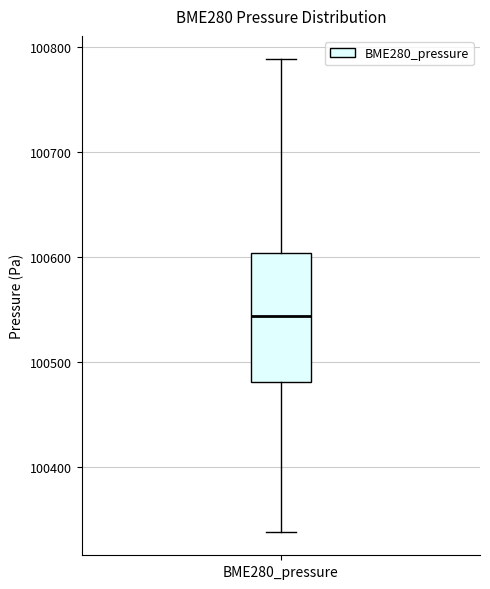

Transcribe this box plot: give where the median line is, the range the box spans, and where the two whiskers end, as read against the y-axis. The values are not printed on the chart, so give them approximately, as read against the axis.

median 100540, box 100480 to 100600, whiskers 100340 to 100790